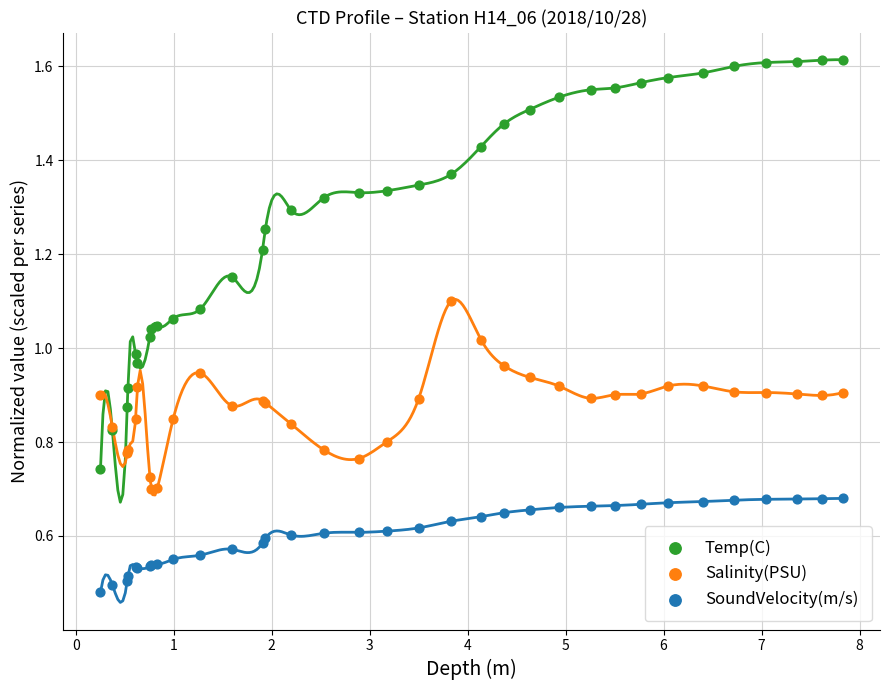

Which series has the largest Y range (max minus min)?

Temp(C)